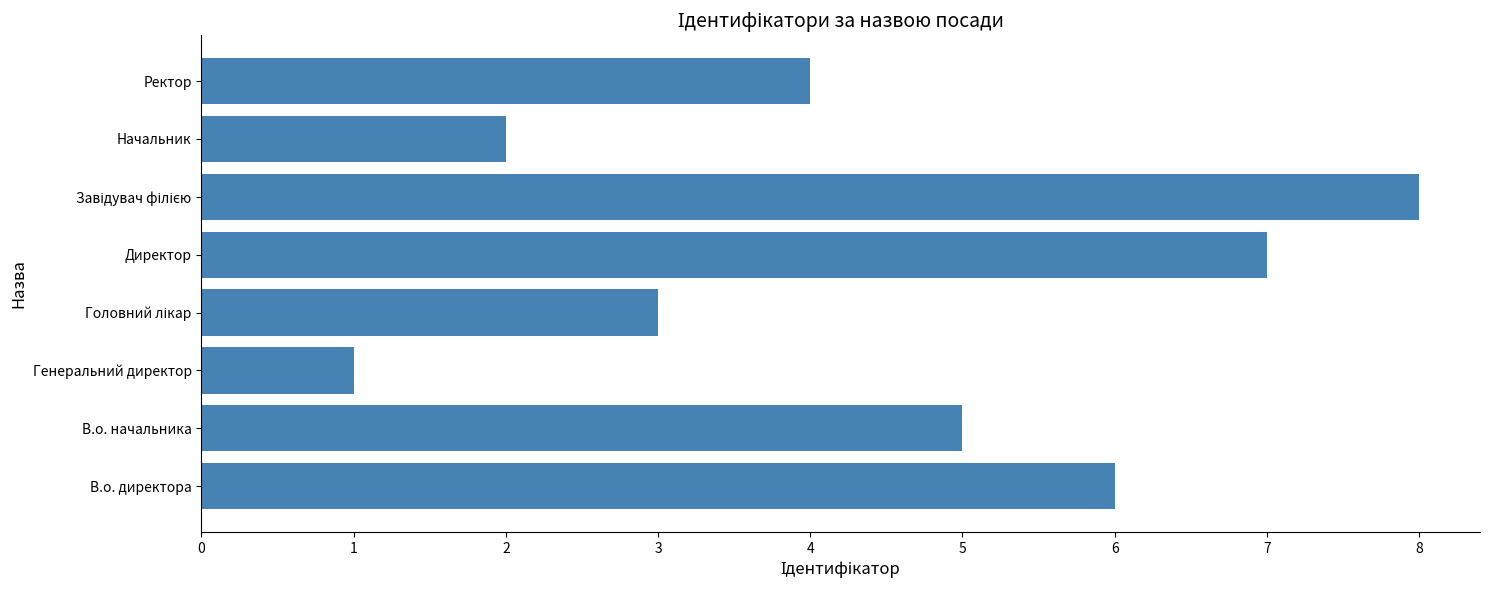

What is the change in value from Директор to Ректор?

-3